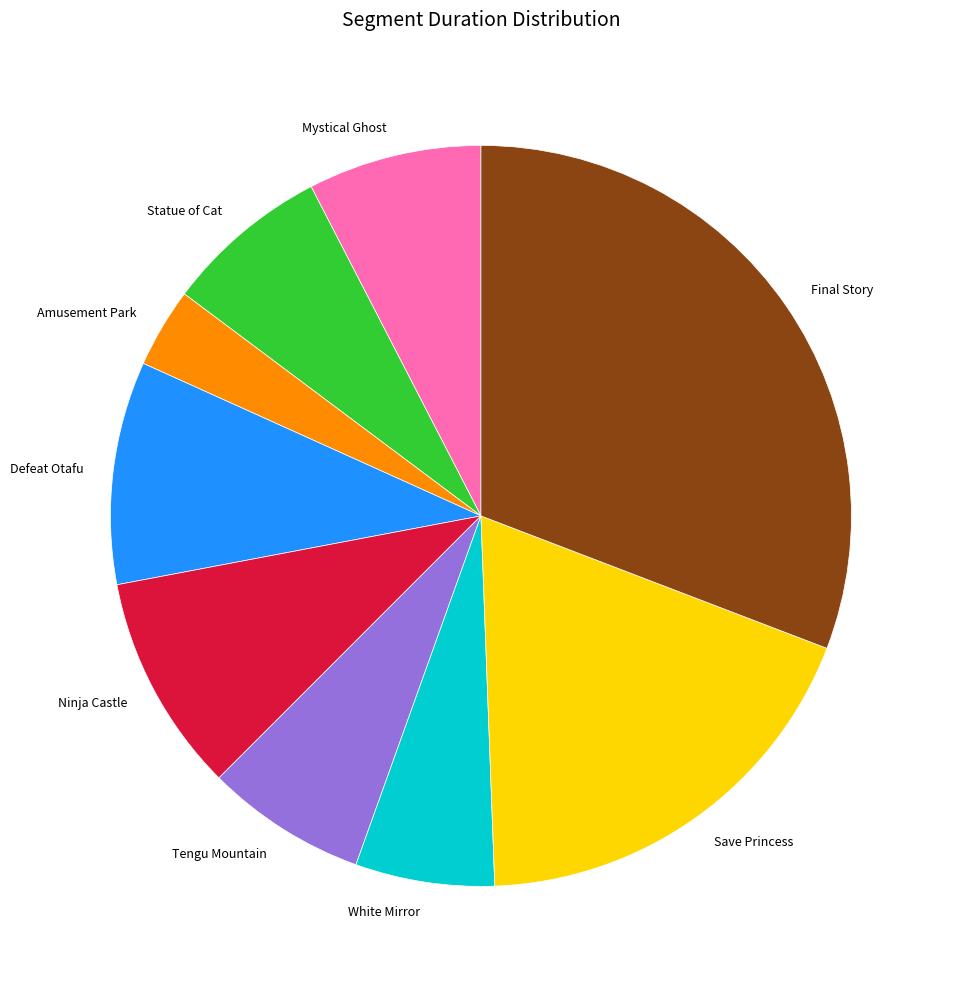

Does Ninja Castle represent more than half of the total?

No